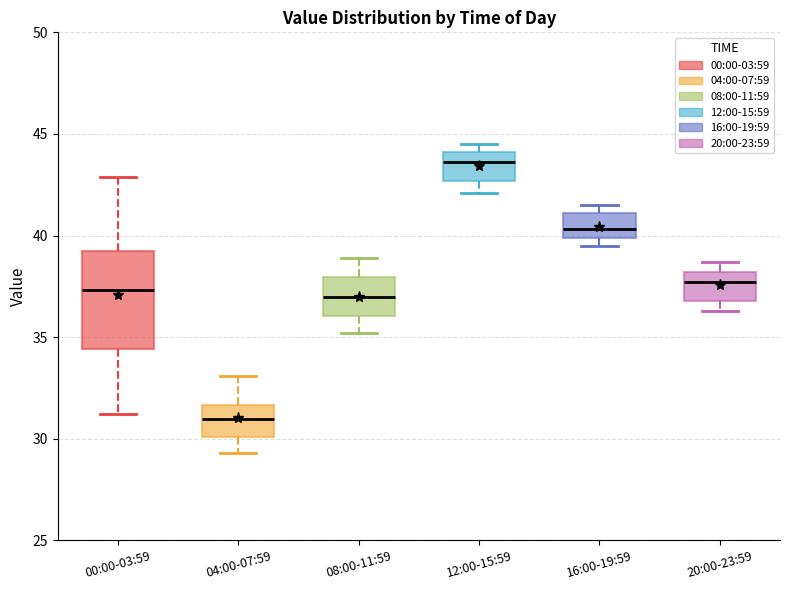

Where does the median line of the box for 04:00-07:59 sit on the y-axis? The values are not printed on the chart, so give them approximately, as read against the axis.

31.0